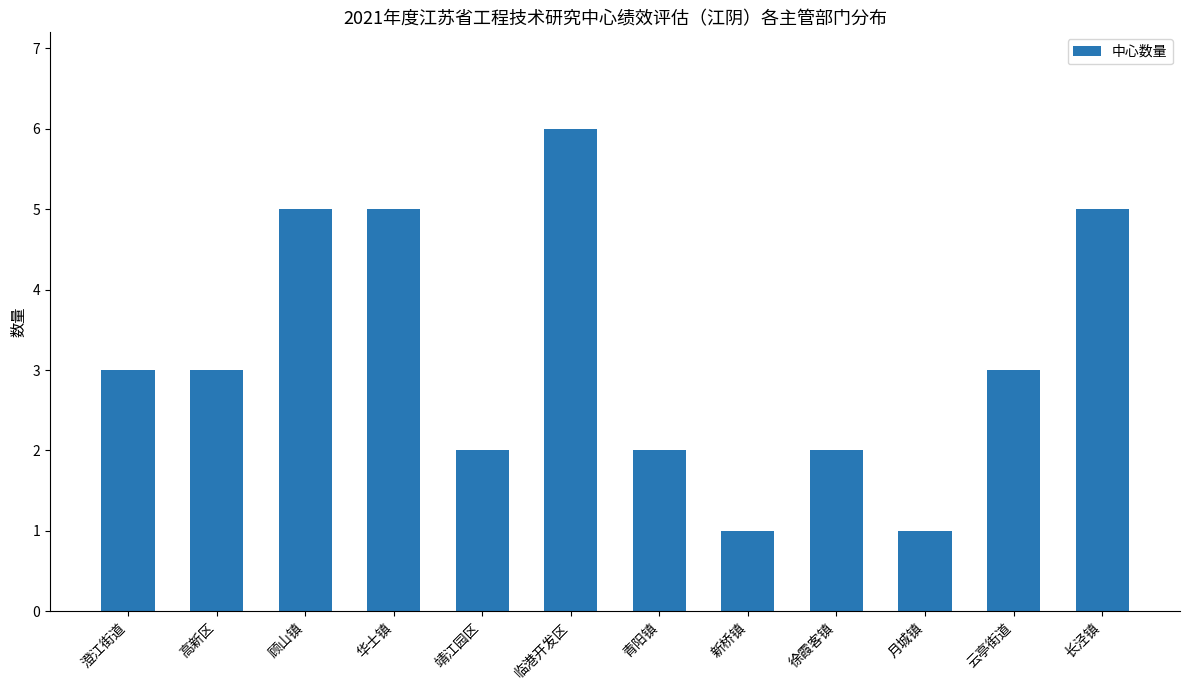

How many distinct data groups are displayed?

1